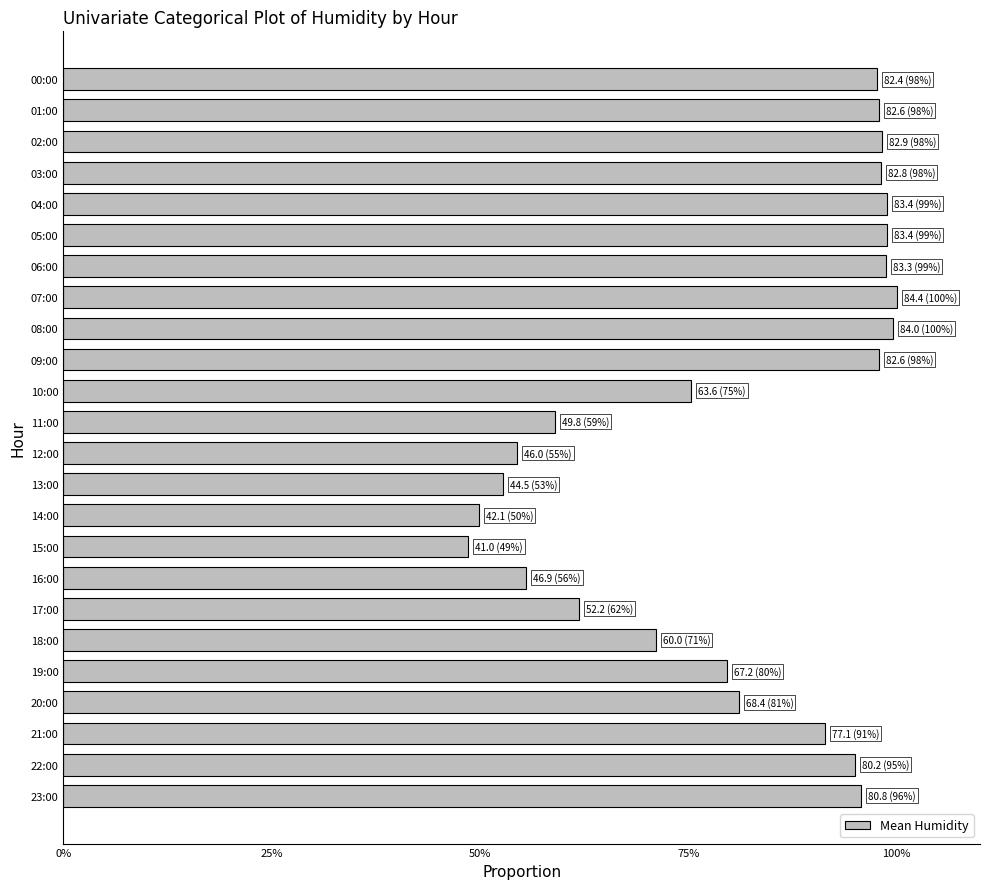

Are the bars grouped side by side (vs. stacked)?

No